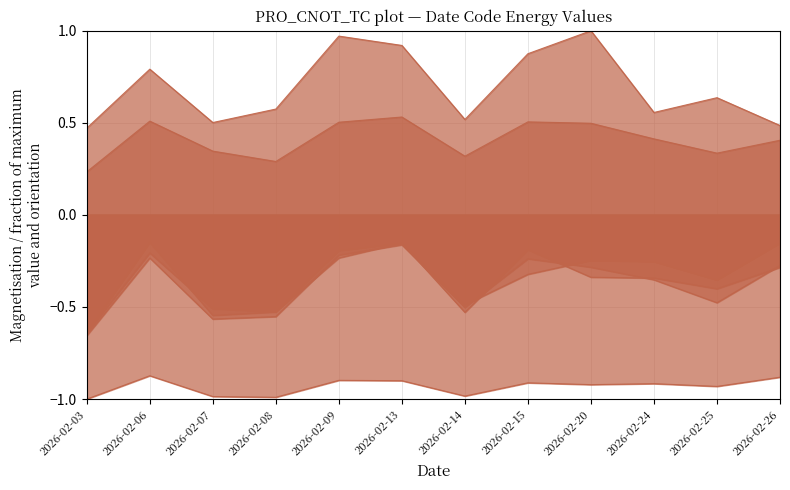

What is the value of the 0000004001 point at the 9th from the left?

-0.3